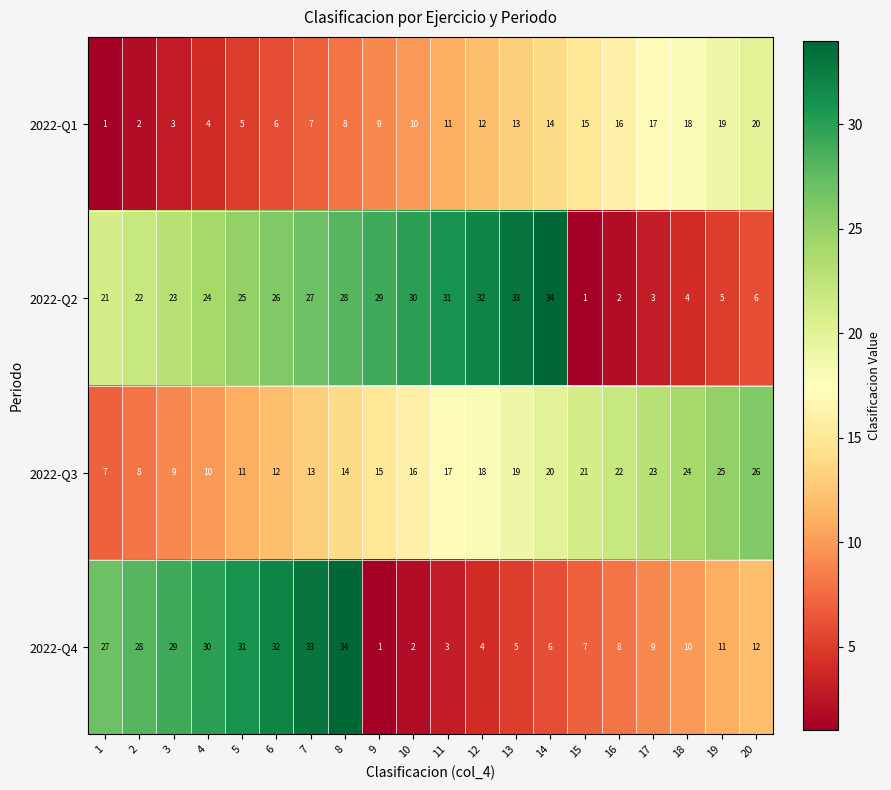

How many categories are shown in the chart?

20